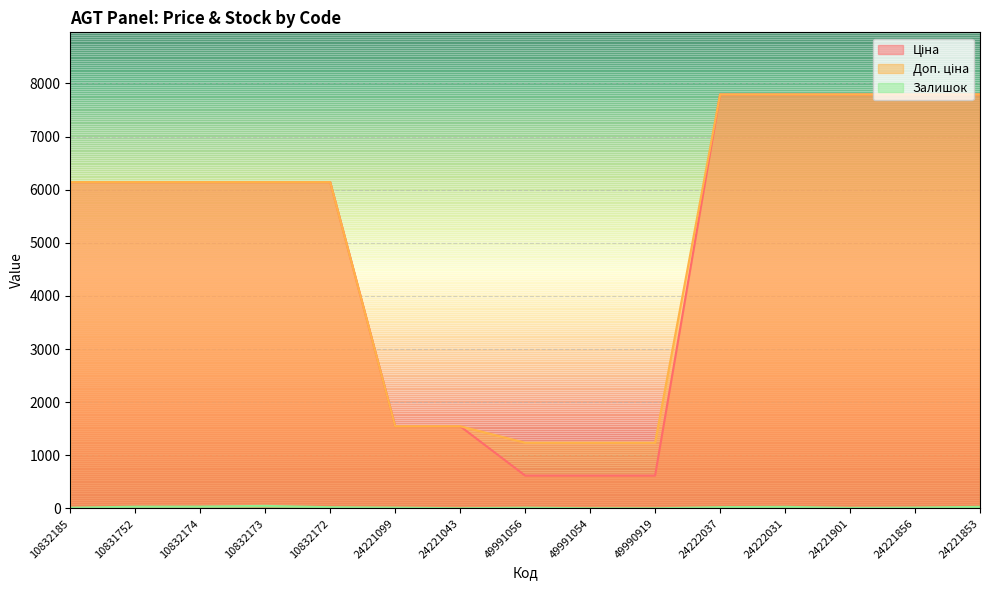

Which category has the lowest value in the Доп. ціна series?

49991056